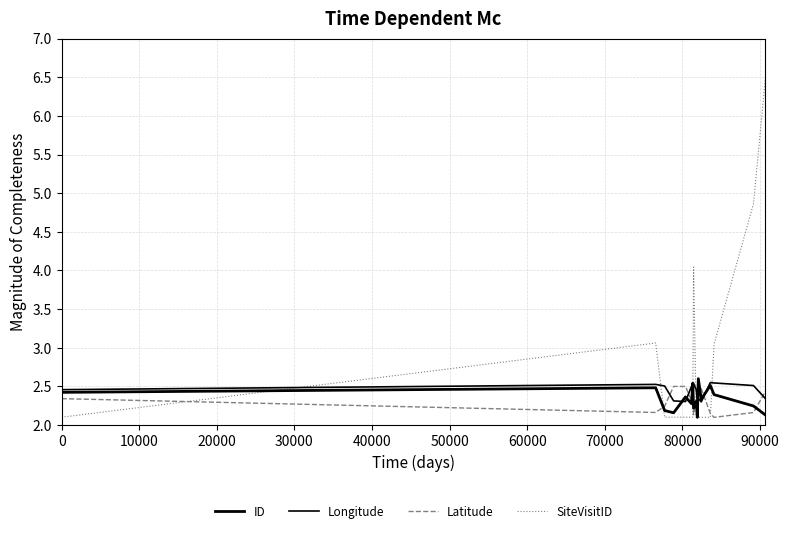

Count the number of data series in this chart.

4